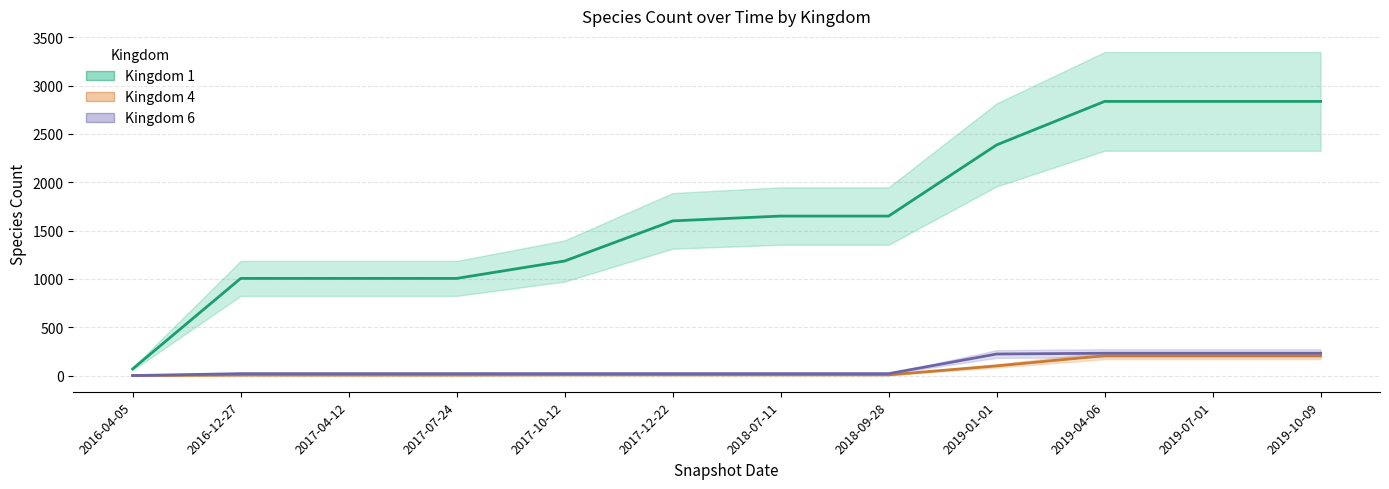

How many categories are shown in the chart?

12